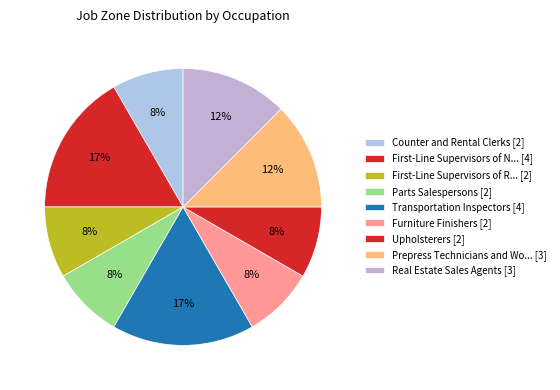

Count the number of slices in the pie.

9